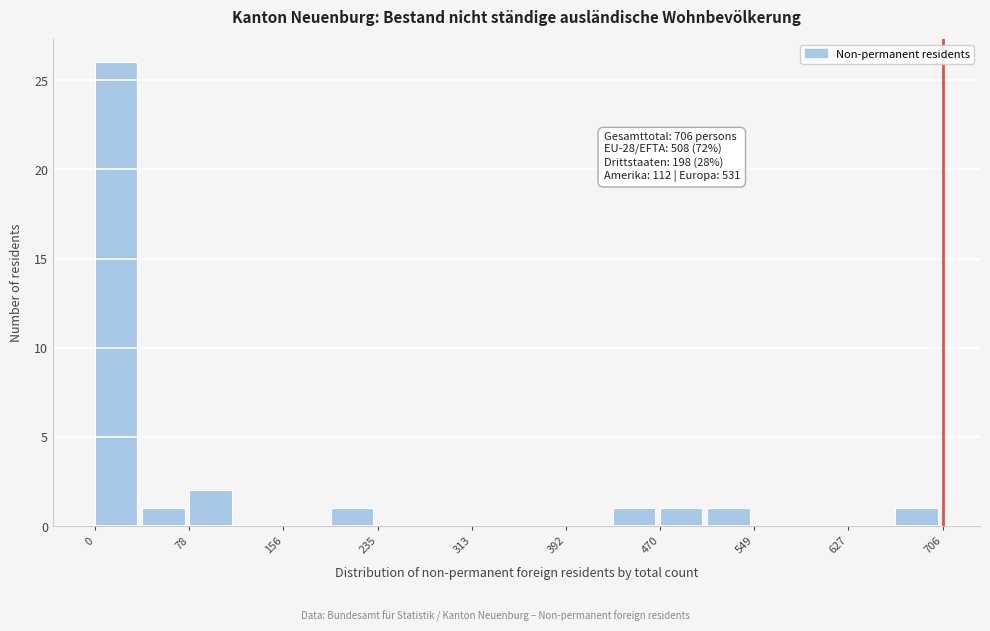

Read against the x-axis, roughly where is the centre of the tallest bar?

20